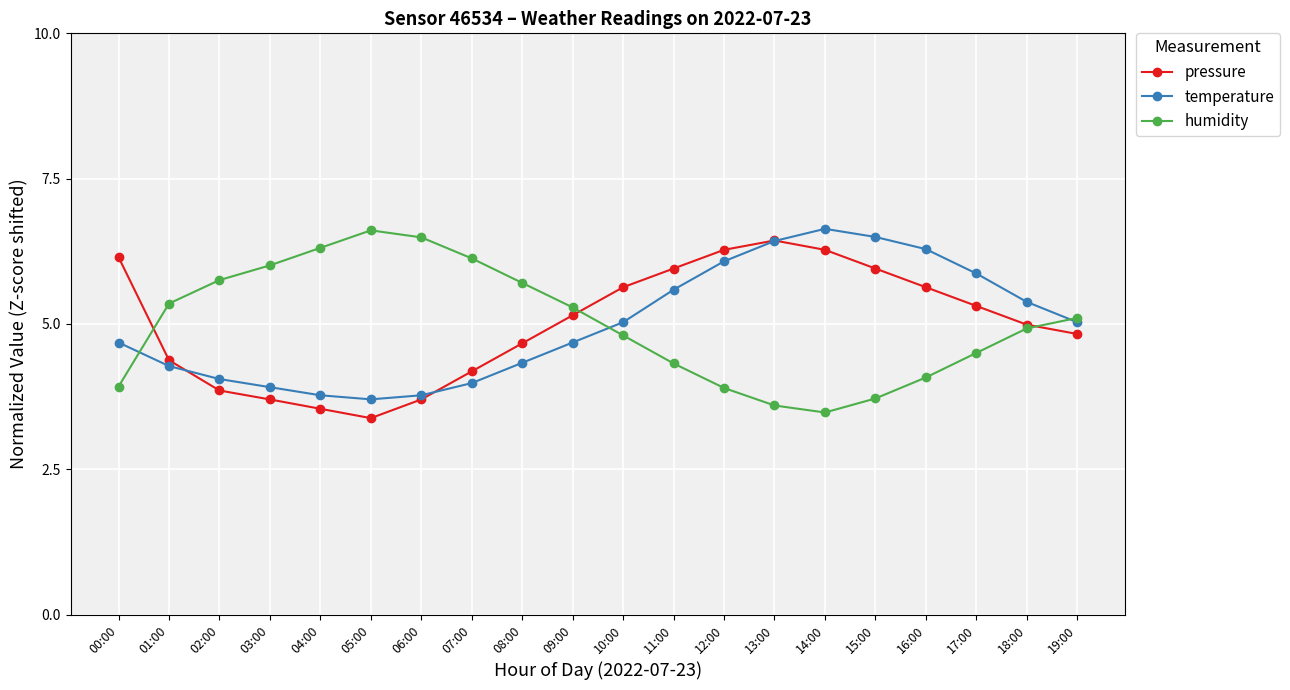

At 03:00, list the series in order from largest to smallest.

humidity, temperature, pressure